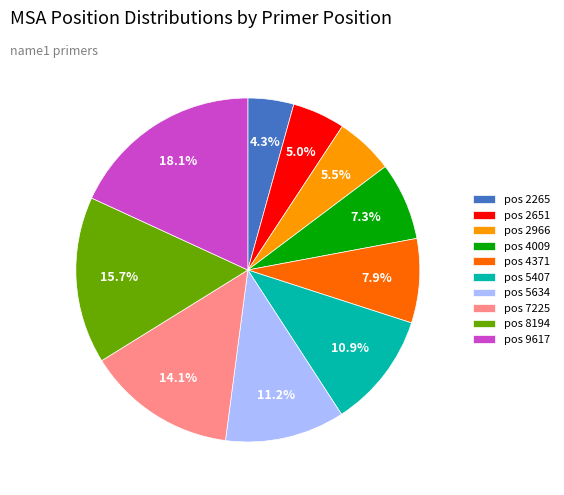

How many segments does this pie chart have?

10